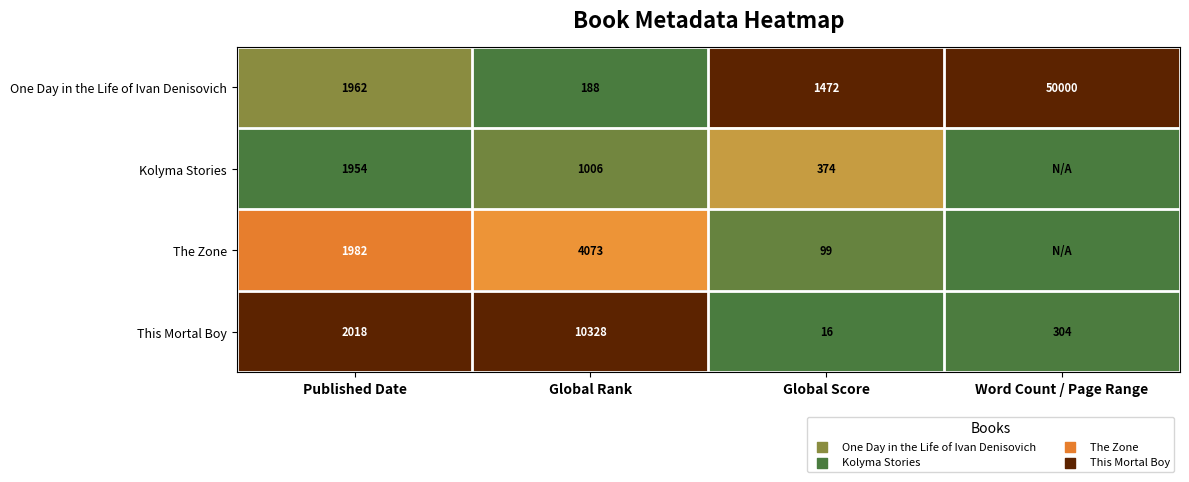

Which category has the highest value in the One Day in the Life of Ivan Denisovich series?

Word Count / Page Range